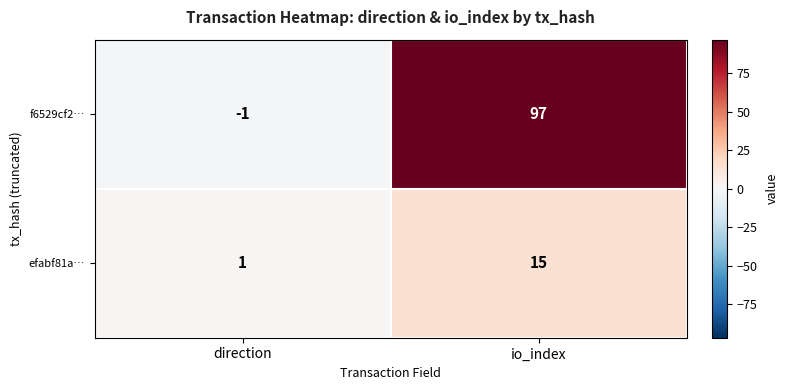

Reading right to left, extract all data points from this chart.

f6529cf2…: io_index=97	direction=-1
efabf81a…: io_index=15	direction=1